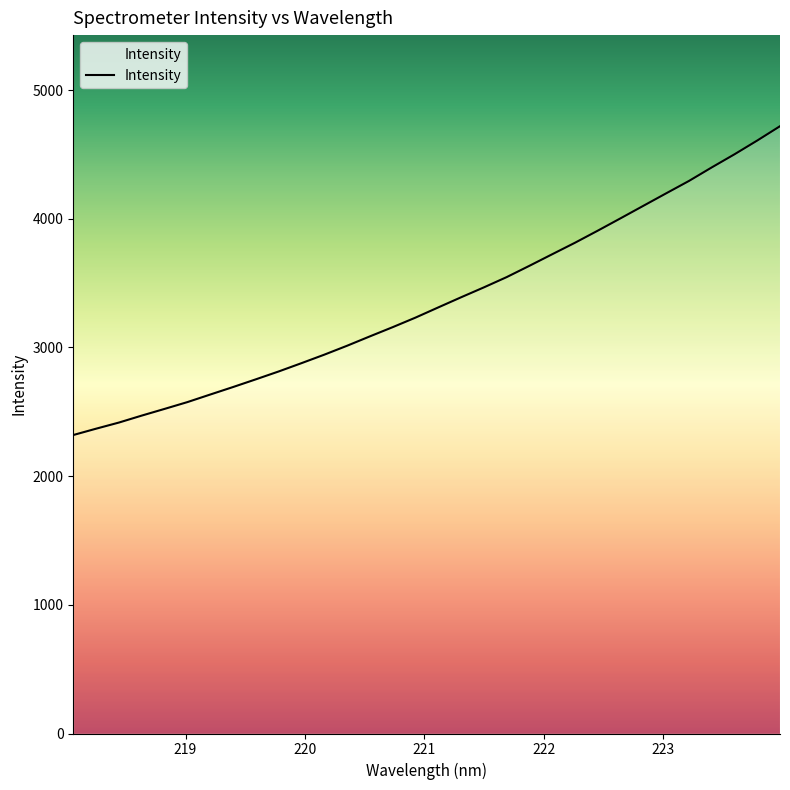

What is the greatest value displayed?

4718.9